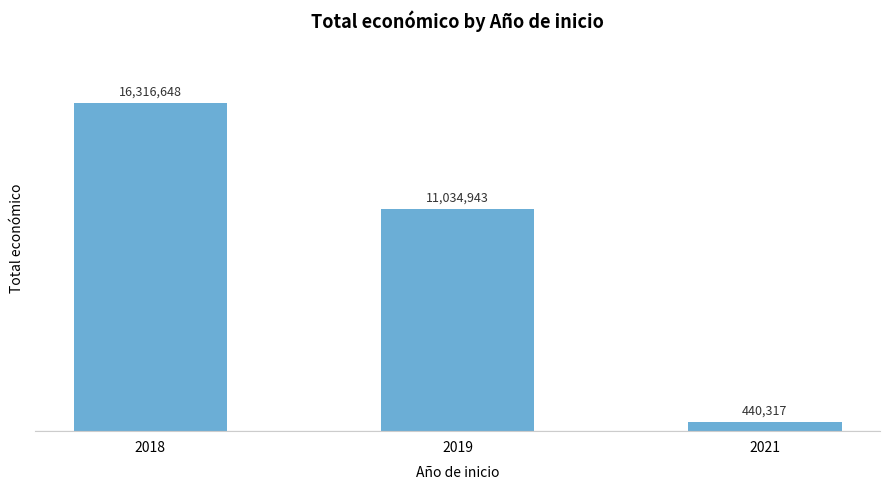

How many distinct data groups are displayed?

1